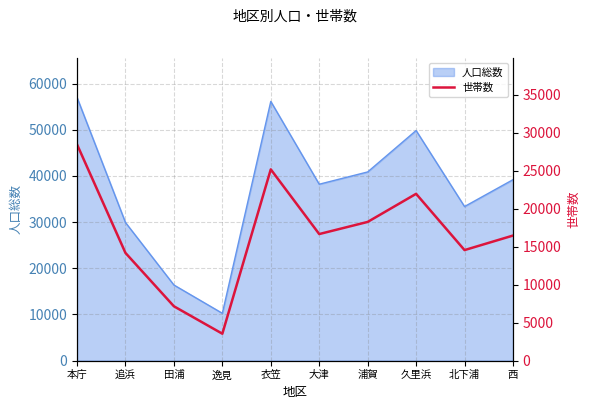

True or false: the data shows 2694 at 田浦.

False